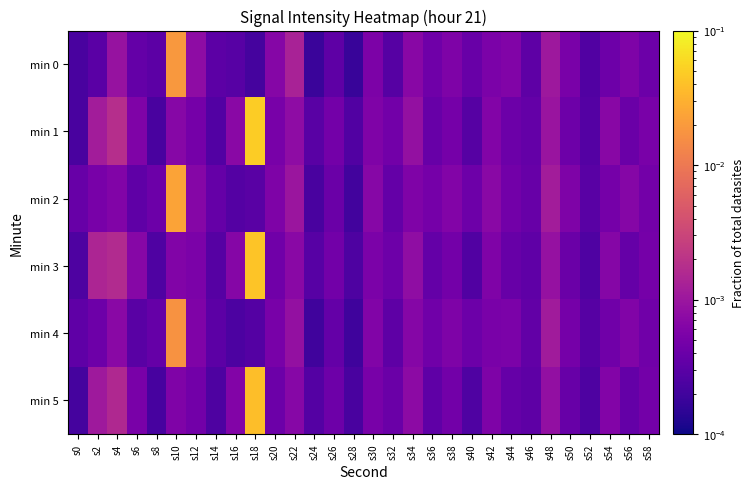

Which has a higher value, s20 or s50?

s20